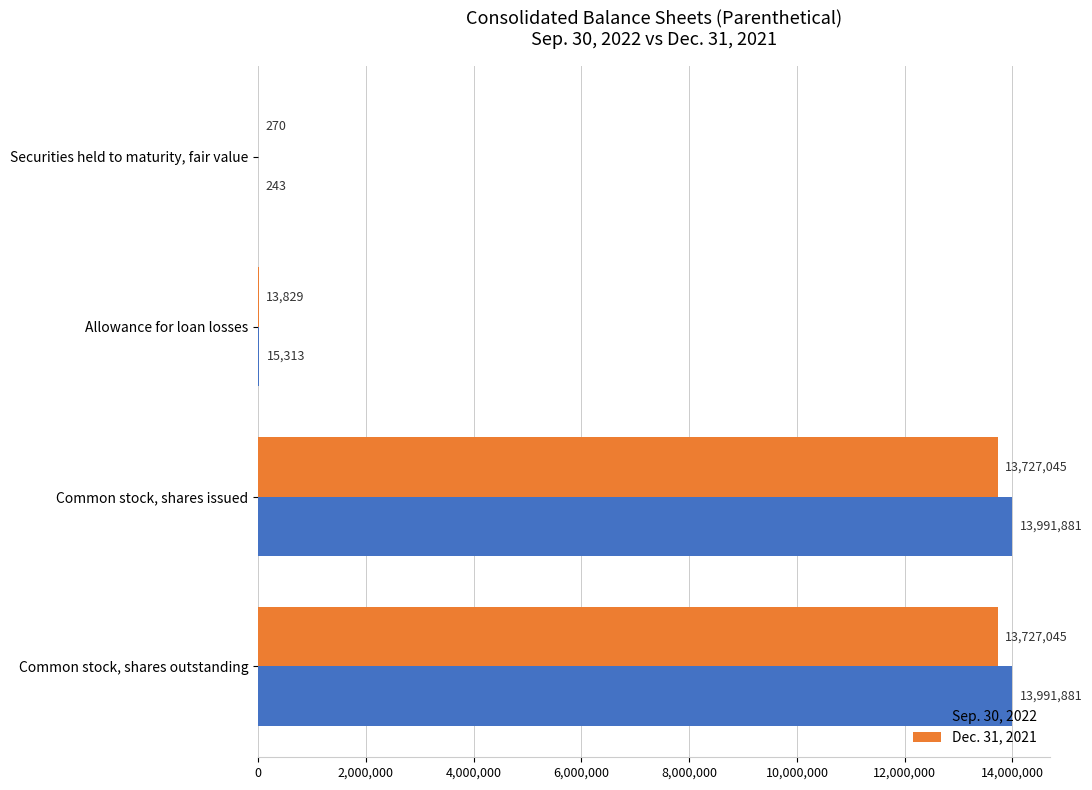

Which series has the largest total across all categories?

Sep. 30, 2022